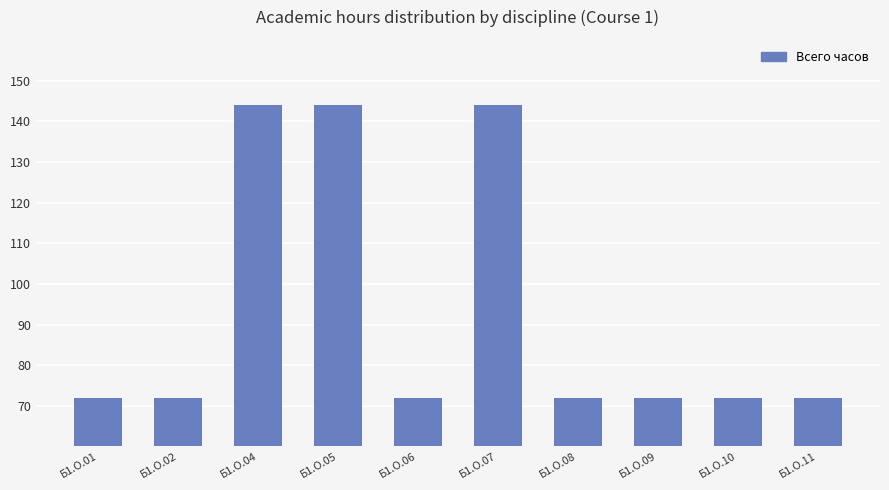

What is the ratio of the value at Б1.О.01 to the value at Б1.О.08?

1.0